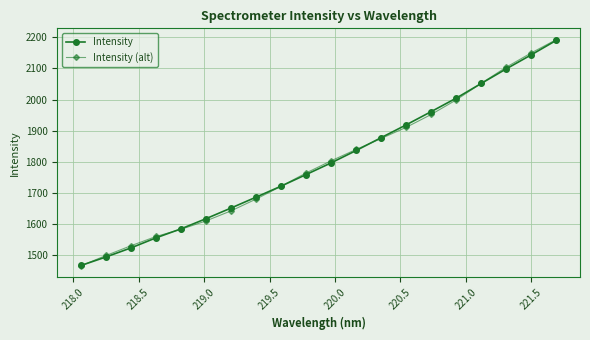

True or false: Intensity has more than 0 interior local peaks.

False